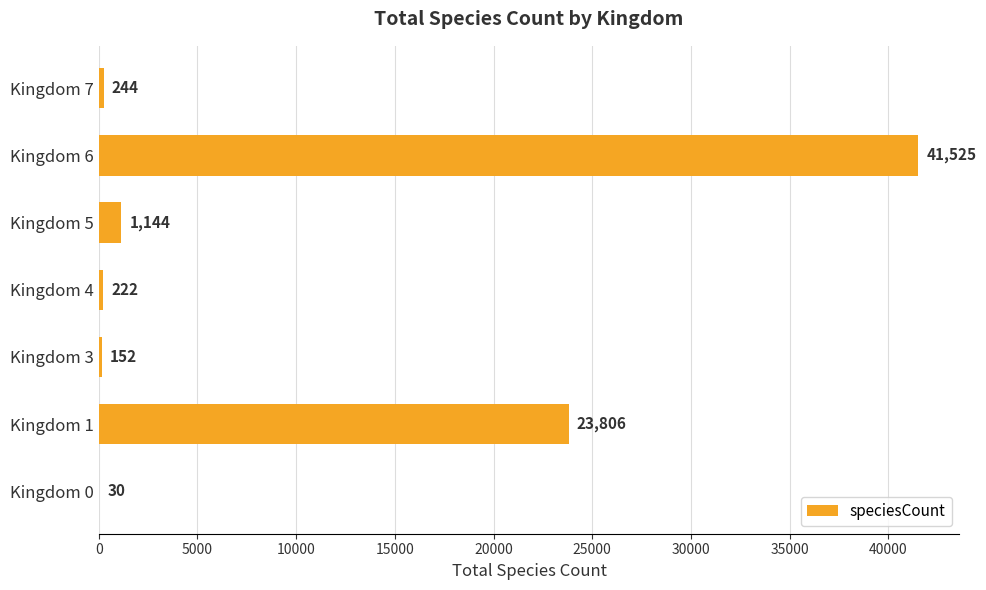

True or false: the data shows 1144 at Kingdom 5.

True